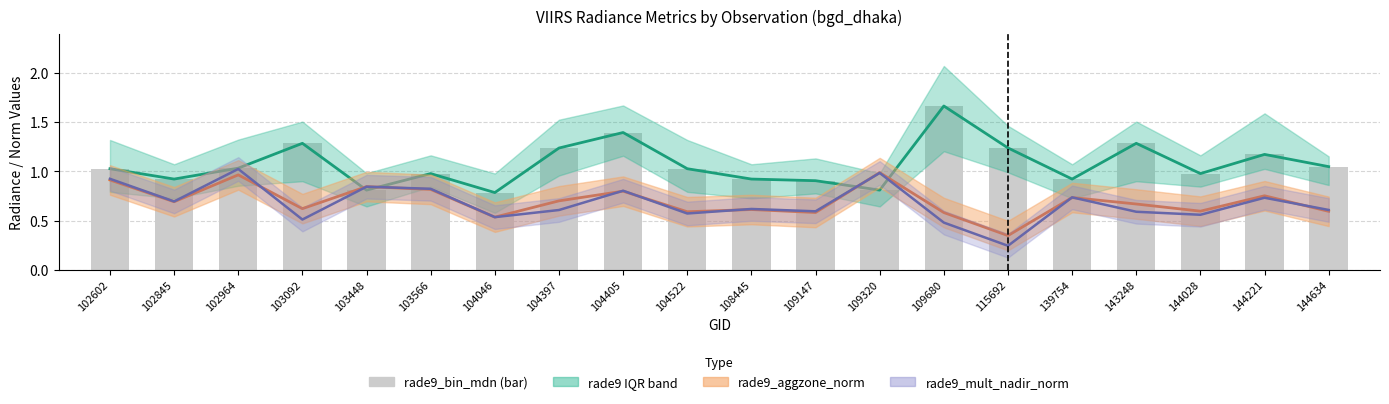

At how many categories does at least one series exceed 0?

20